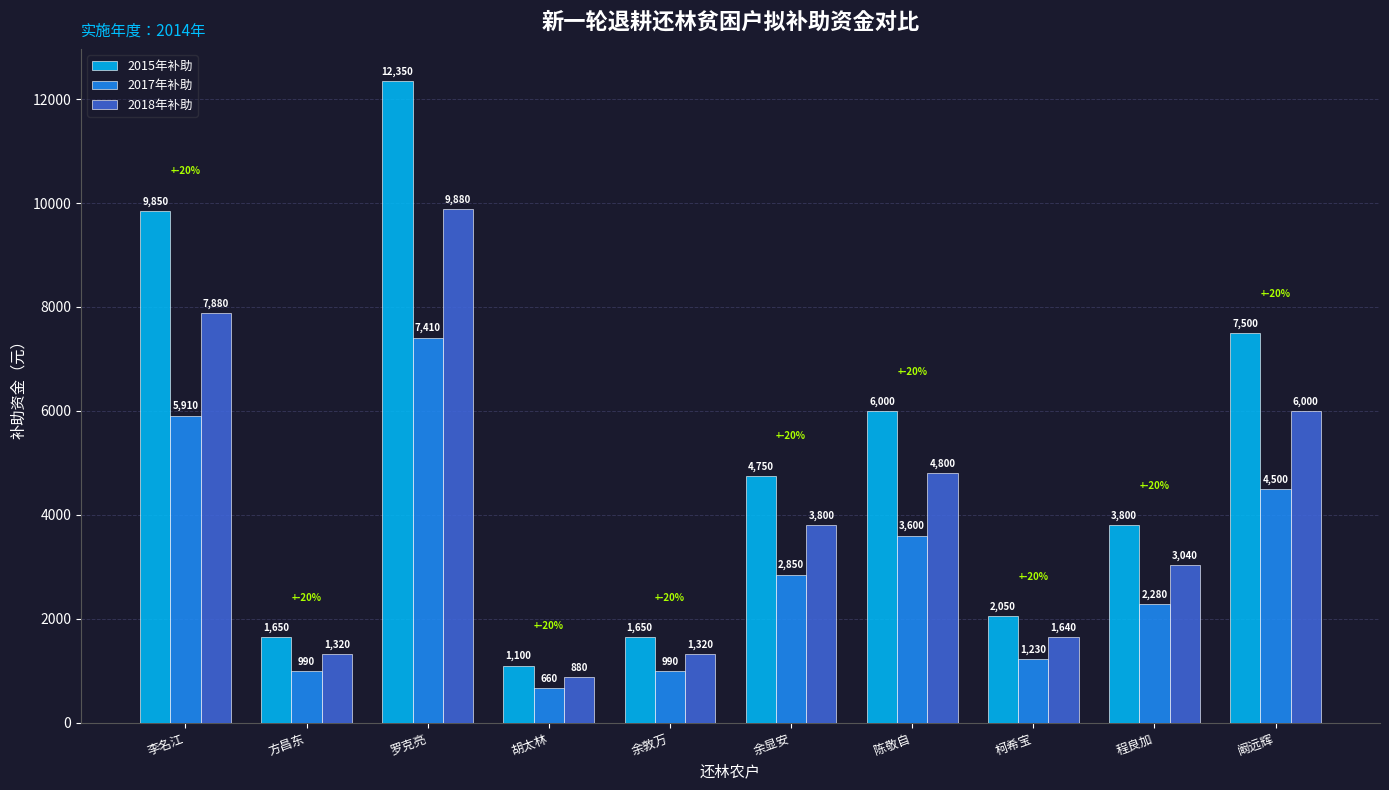

What value does the 2017年补助 series have at 方昌东, to the nearest 10?

990